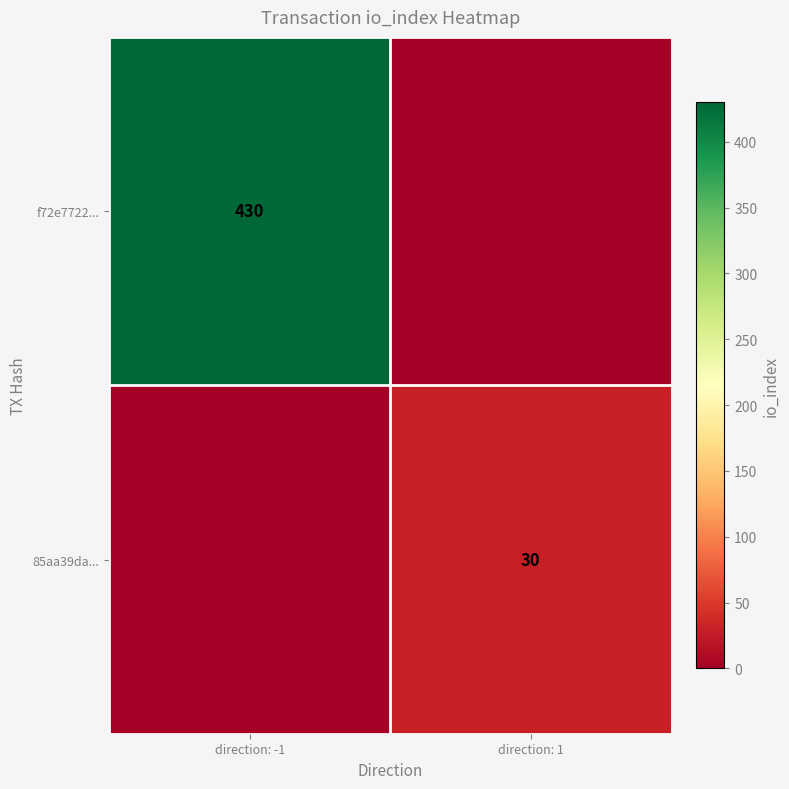

Is the value of 85aa39da... at direction: 1 greater than the value of f72e7722... at direction: -1?

No